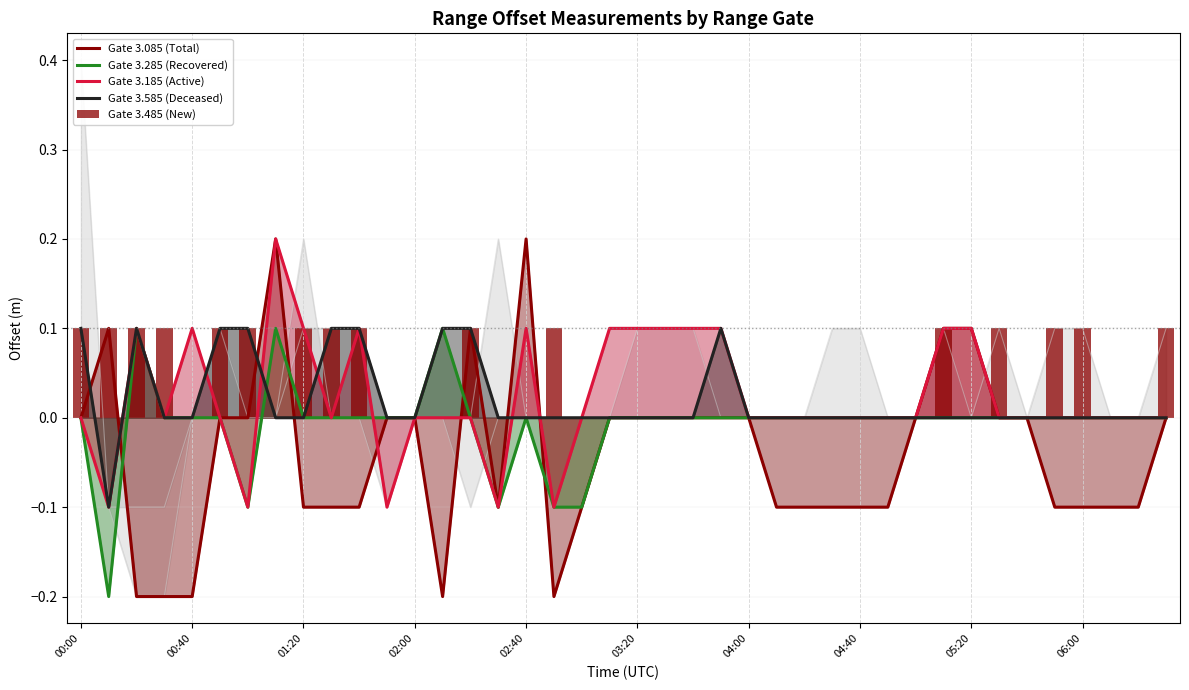

Reading left to right, list all the values displayed in this chart.

Gate 3.085 (Total): -0.0	0.1	-0.2	-0.2	-0.2	-0.0	-0.0	0.2	-0.1	-0.1	-0.1	-0.0	-0.0	-0.2	0.1	-0.1	0.2	-0.2	-0.1	-0.0	0.0	0.0	-0.0	-0.0	-0.0	-0.1	-0.1	-0.1	-0.1	-0.1	-0.0	0.1	0.1	-0.0	-0.0	-0.1	-0.1	-0.1	-0.1	-0.0
Gate 3.285 (Recovered): -0.0	-0.2	0.1	0.0	0.0	0.0	-0.1	0.1	-0.0	0.0	0.0	0.0	0.0	0.1	-0.0	-0.1	-0.0	-0.1	-0.1	-0.0	0.0	-0.0	-0.0	-0.0	0.0	0.0	-0.0	-0.0	-0.0	0.0	0.0	-0.0	-0.0	0.0	0.0	0.0	0.0	0.0	0.0	0.0
Gate 3.185 (Active): 0.0	-0.1	0.1	-0.0	0.1	-0.0	-0.1	0.2	0.1	-0.0	0.1	-0.1	0.0	-0.0	0.0	-0.1	0.1	-0.1	-0.0	0.1	0.1	0.1	0.1	0.1	0.0	0.0	0.0	0.0	-0.0	-0.0	-0.0	0.1	0.1	0.0	0.0	-0.0	-0.0	-0.0	-0.0	-0.0
Gate 3.585 (Deceased): 0.1	-0.1	0.1	-0.0	0.0	0.1	0.1	0.0	0.0	0.1	0.1	0.0	0.0	0.1	0.1	-0.0	-0.0	-0.0	0.0	0.0	0.0	0.0	0.0	0.1	0.0	0.0	0.0	0.0	0.0	0.0	0.0	0.0	0.0	0.0	0.0	0.0	0.0	0.0	0.0	0.0
Gate 3.485 (New): 0.1	0.1	0.1	0.1	0.0	0.1	0.1	0.0	0.1	0.1	0.1	0.0	0.0	0.0	0.1	0.0	0.0	0.1	0.0	0.0	0.0	0.0	0.0	0.0	0.0	0.0	0.0	0.0	0.0	0.0	0.0	0.1	0.0	0.1	0.0	0.1	0.1	0.0	0.0	0.1